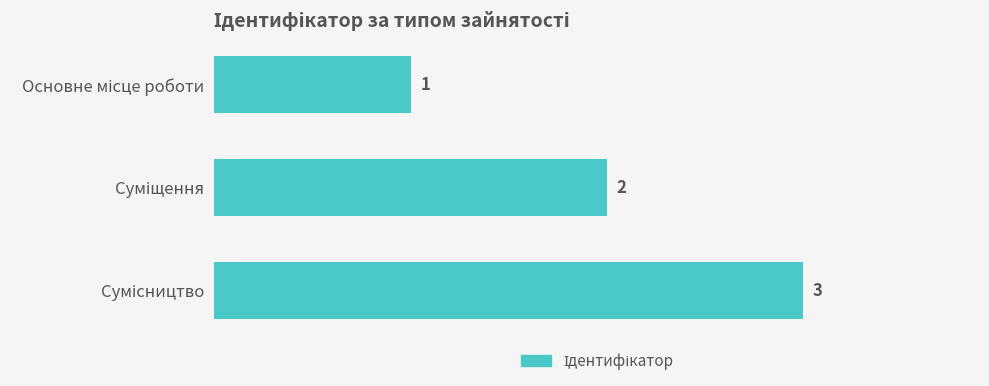

Does the chart contain any negative values?

No